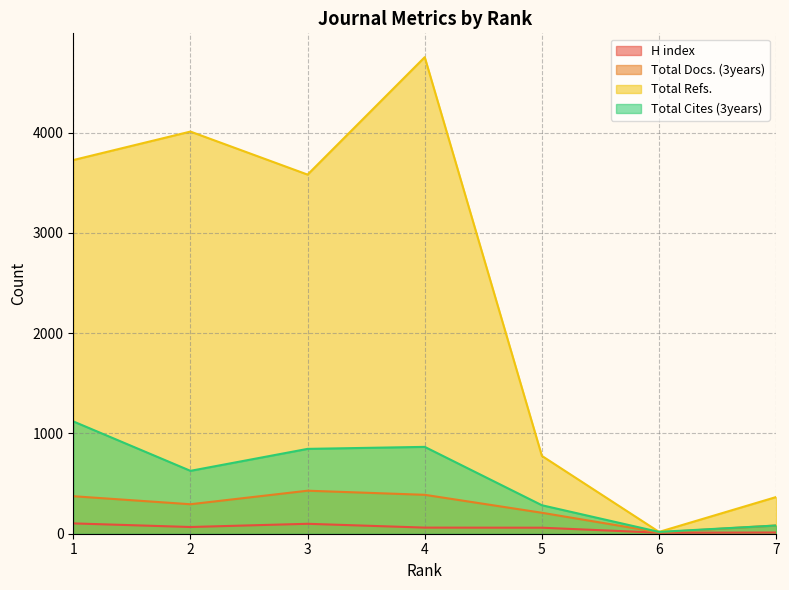

Is it true that Total Docs. (3years) equals 111 at 7?

False